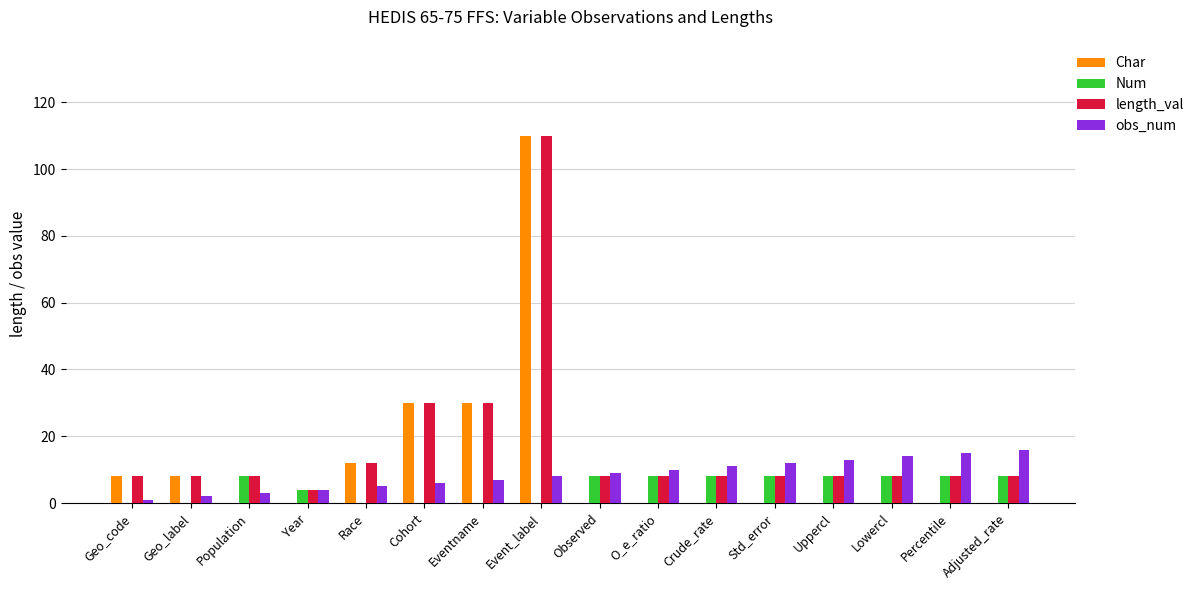

How many data points does each series have?

16